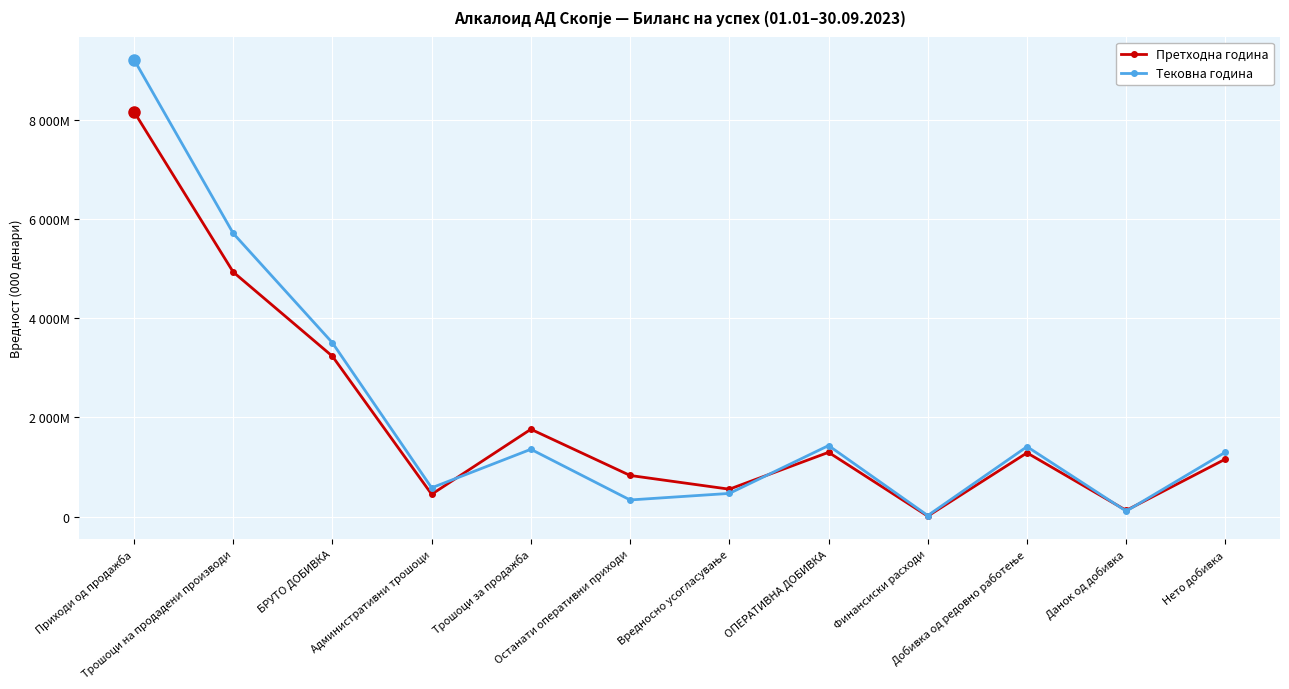

What are all the series names shown in the legend?

Претходна година, Тековна година